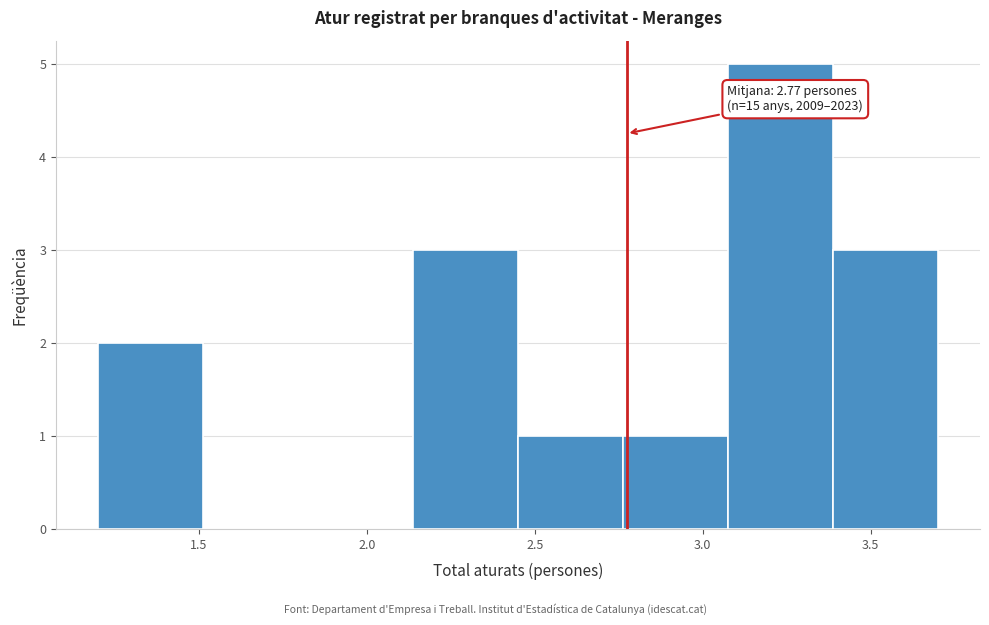

Which range on the x-axis has the tallest bar?

3.10 to 3.40